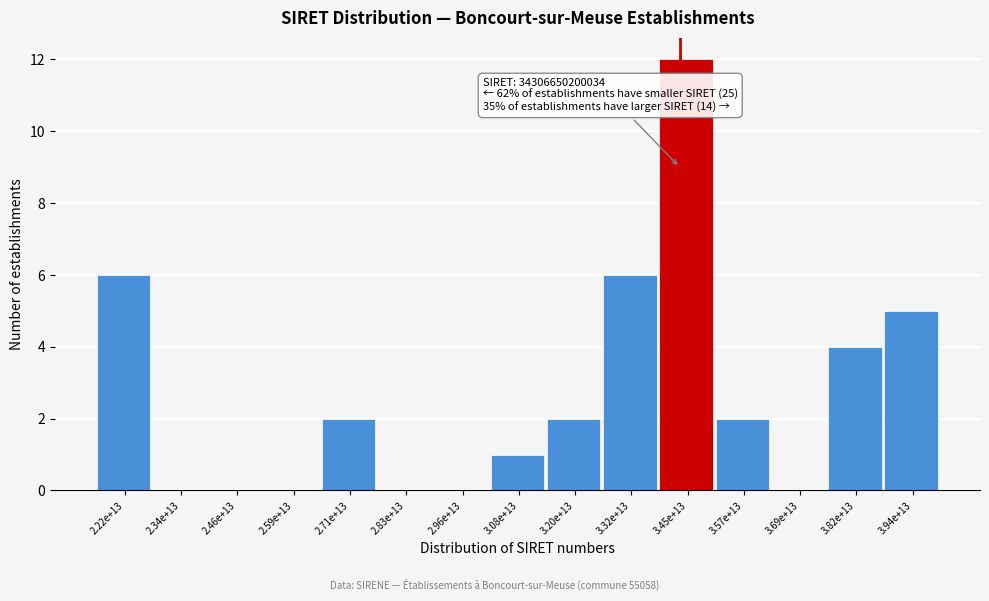

Reading left to right, transcribe all the data shown in this chart.

2.22e+13=6	2.34e+13=0	2.46e+13=0	2.59e+13=0	2.71e+13=2	2.83e+13=0	2.96e+13=0	3.08e+13=1	3.20e+13=2	3.32e+13=6	3.45e+13=12	3.57e+13=2	3.69e+13=0	3.82e+13=4	3.94e+13=5